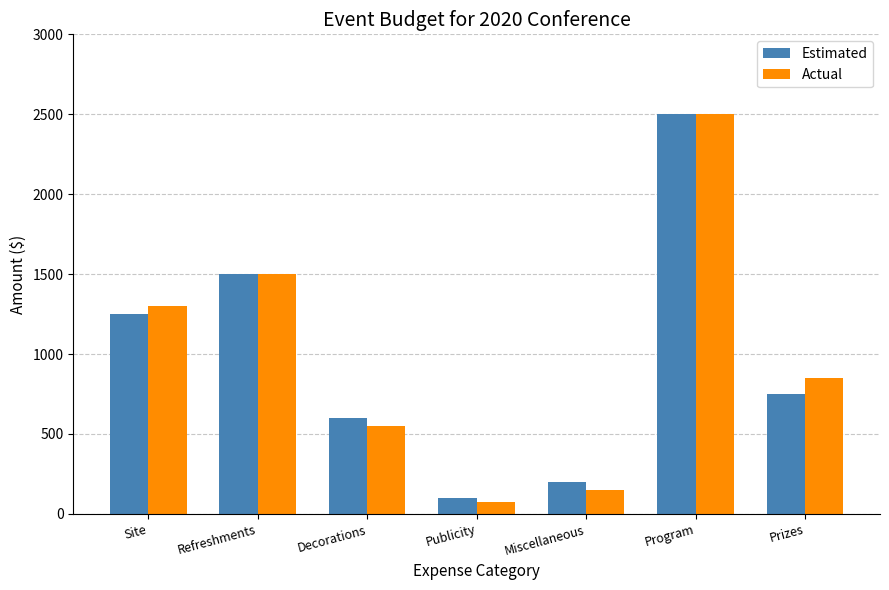

What is the difference between the Actual values at Site and Program?

1200